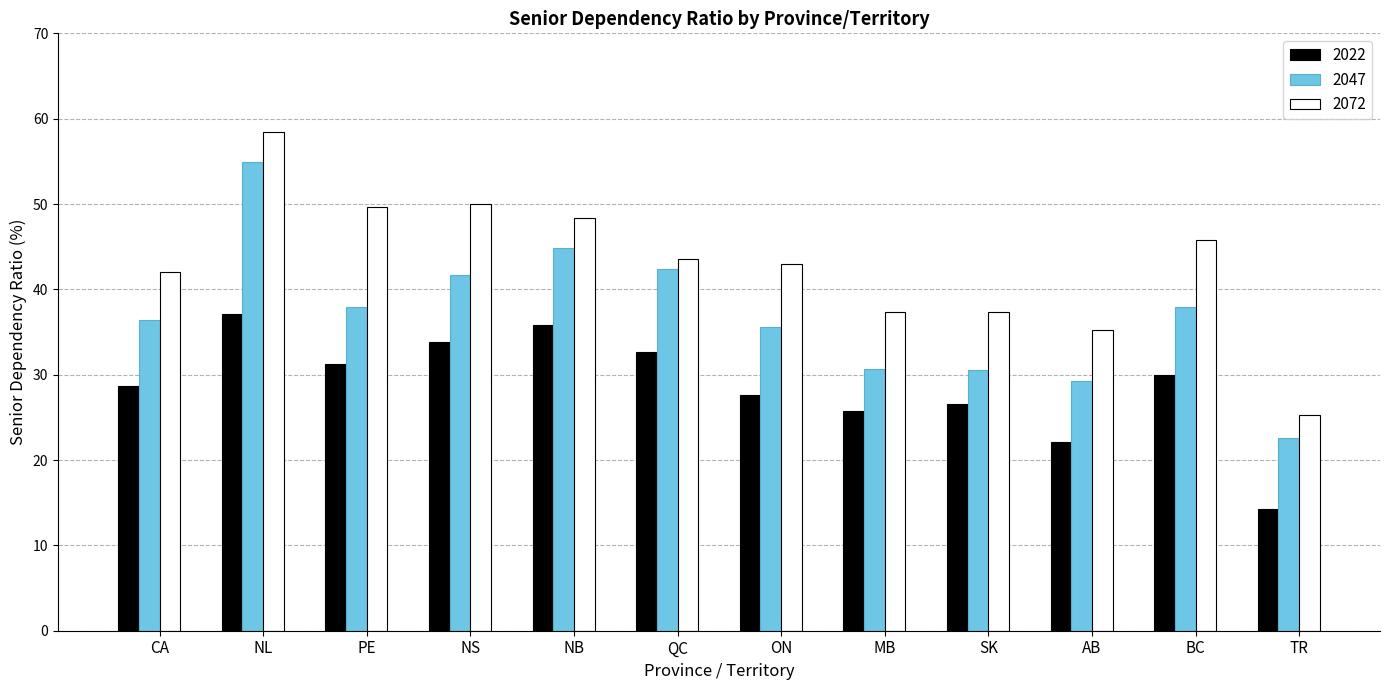

Which series has the largest total across all categories?

2072